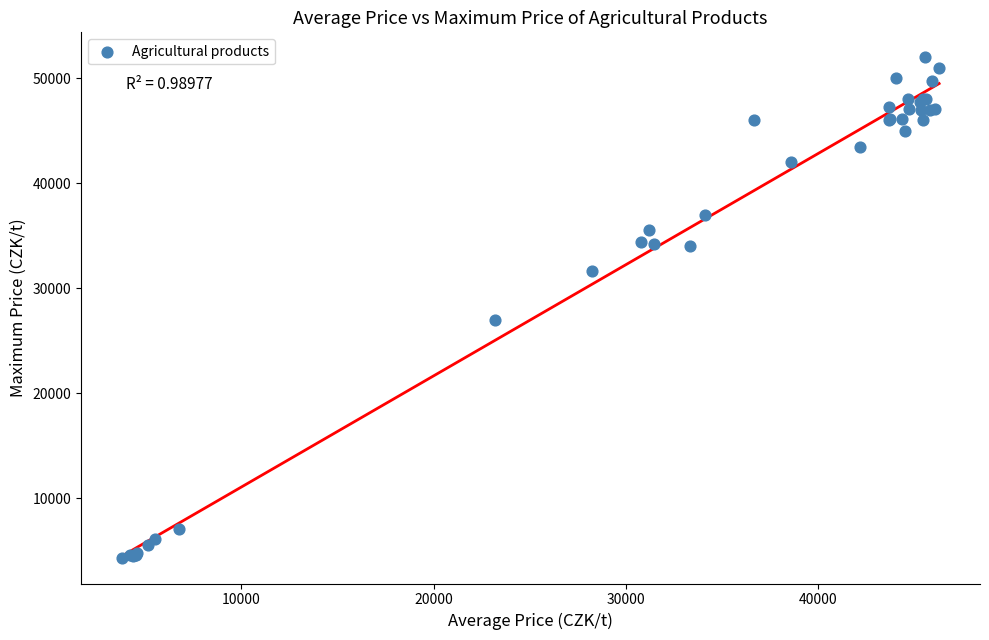

What Y value in the scatter plot is closest to 28125?

27000